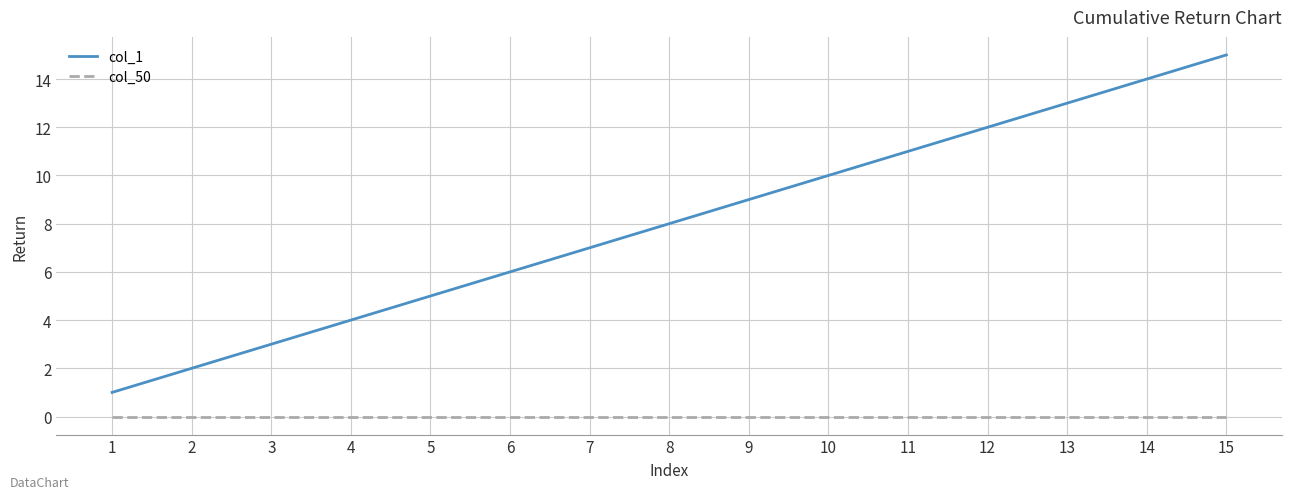

True or false: col_50 and col_1 intersect in this chart.

False